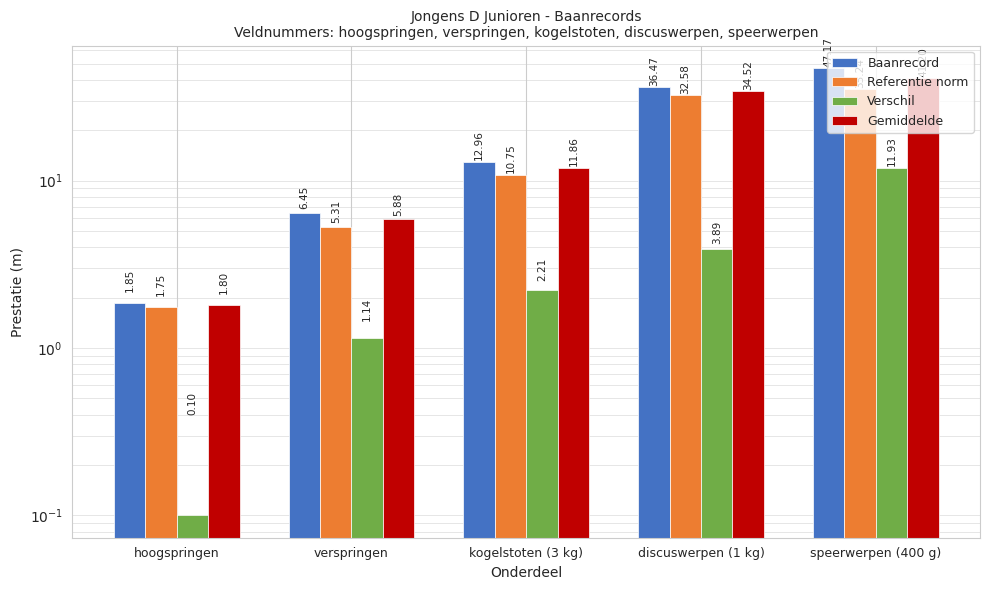

What position from the left is speerwerpen (400 g)?

5